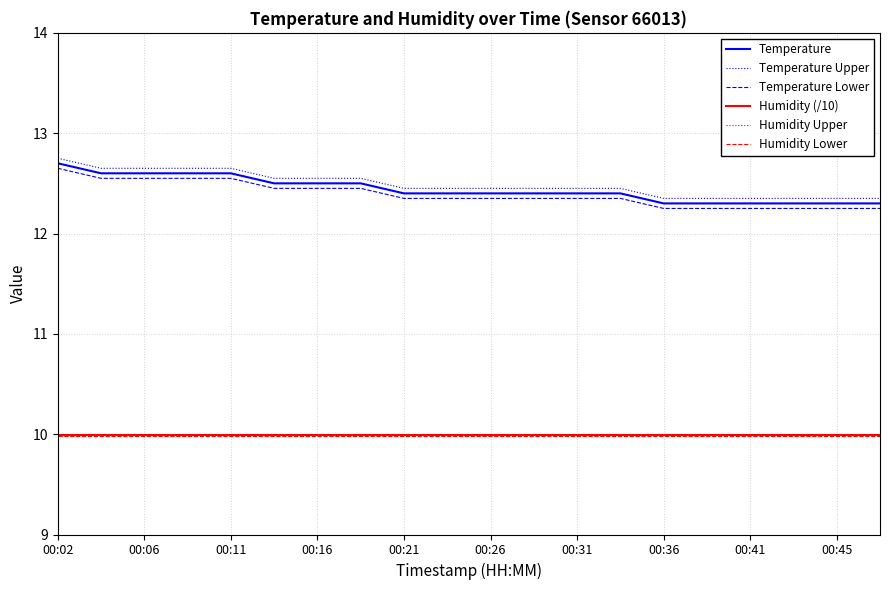

What are all the series names shown in the legend?

Temperature, Temperature Upper, Temperature Lower, Humidity (/10), Humidity Upper, Humidity Lower